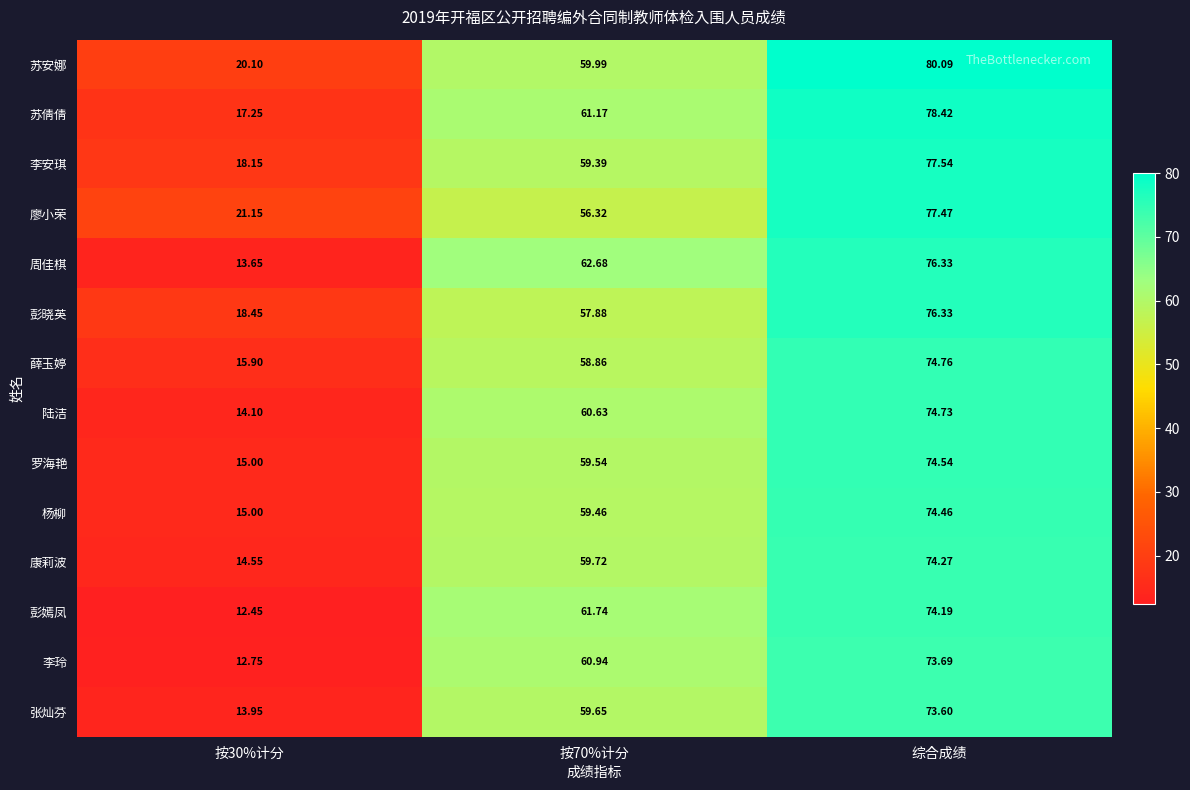

Between 按30%计分 and 综合成绩, which series saw the biggest shift?

周佳棋